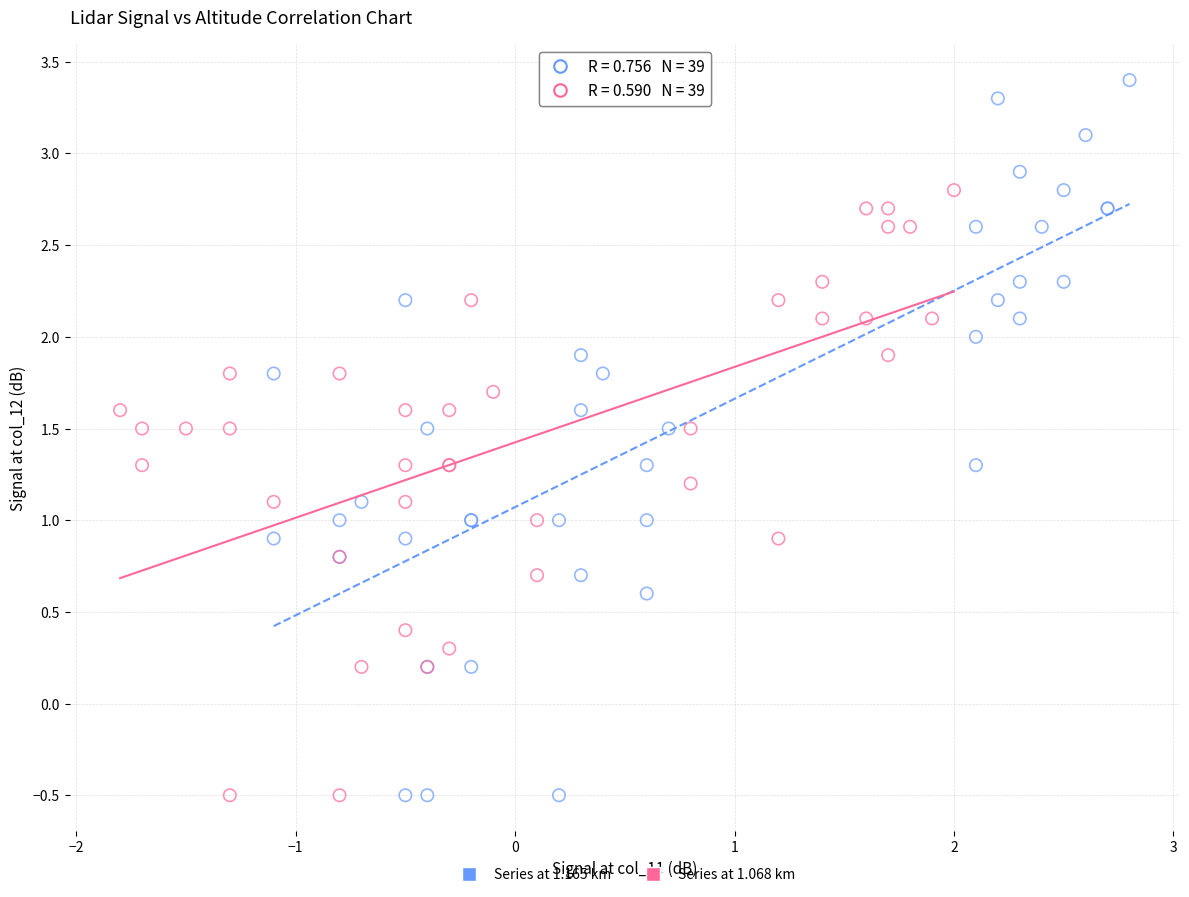

Which series contains the highest Y value?

Series at 1.165 km